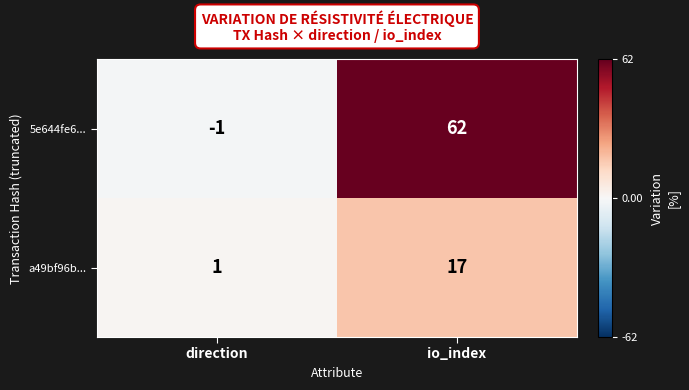

The value of 5e644fe6... at direction is -1. True or false?

True